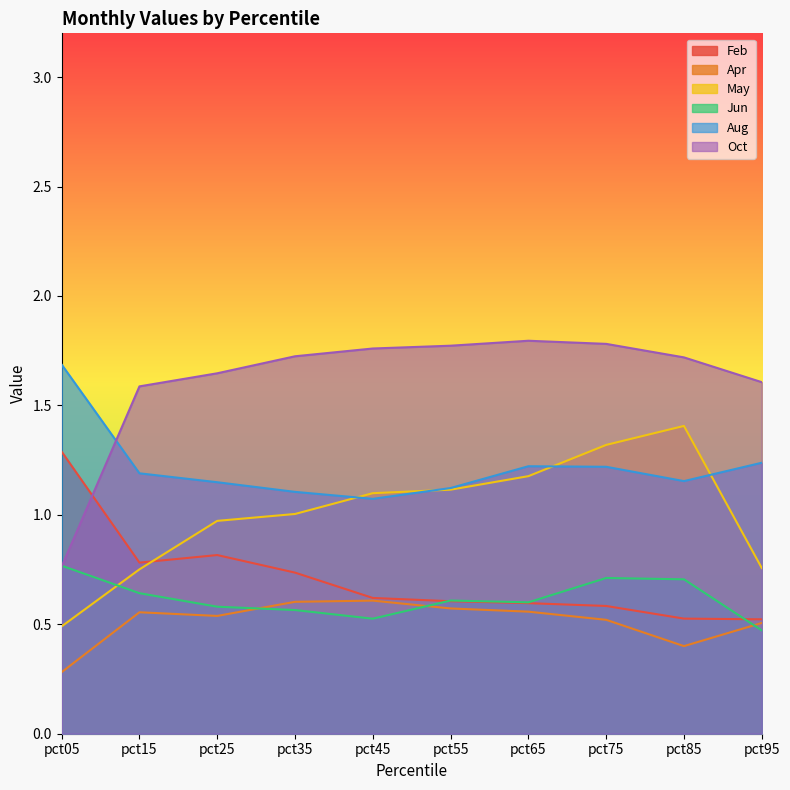

What is the sum of all Feb values?

7.1